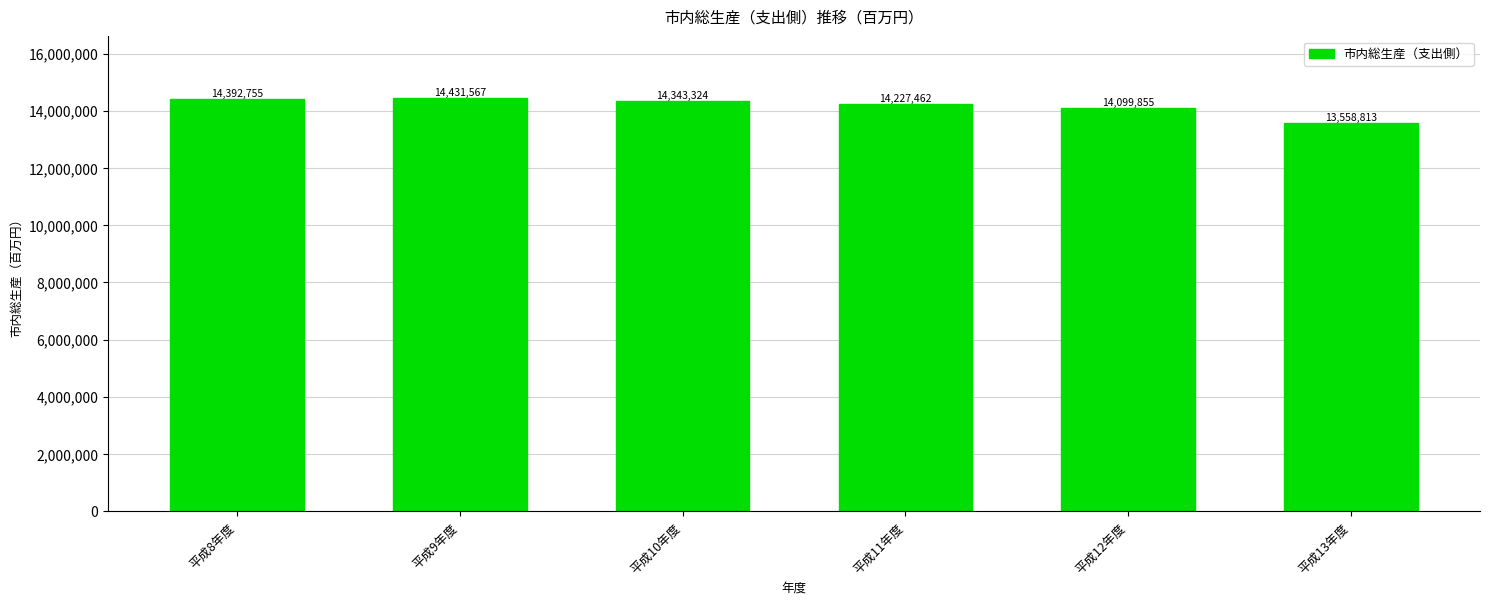

How many series are shown in this chart?

1